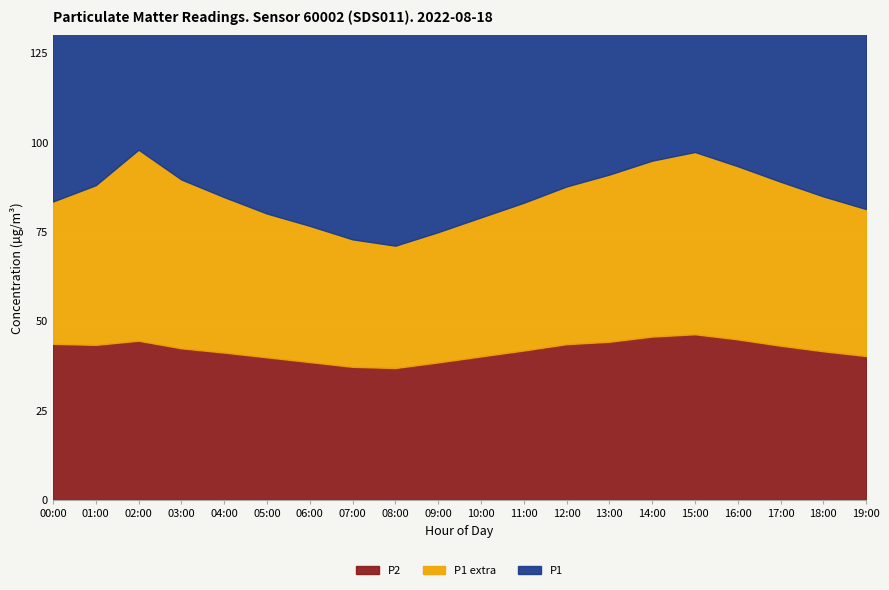

What position from the right is 09:00?

11